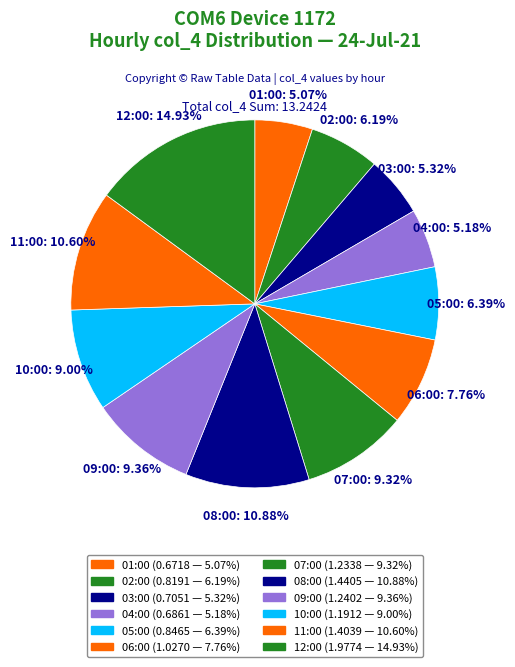

To the nearest percent, what percentage of the pie is 08:00?

11%